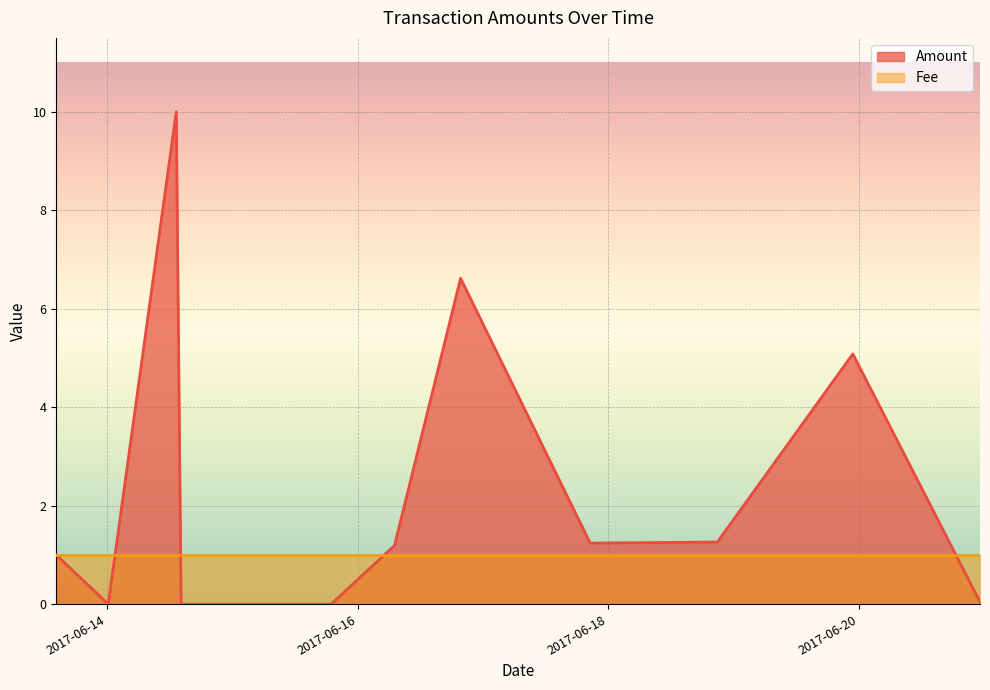

How many data points does each series have?

11